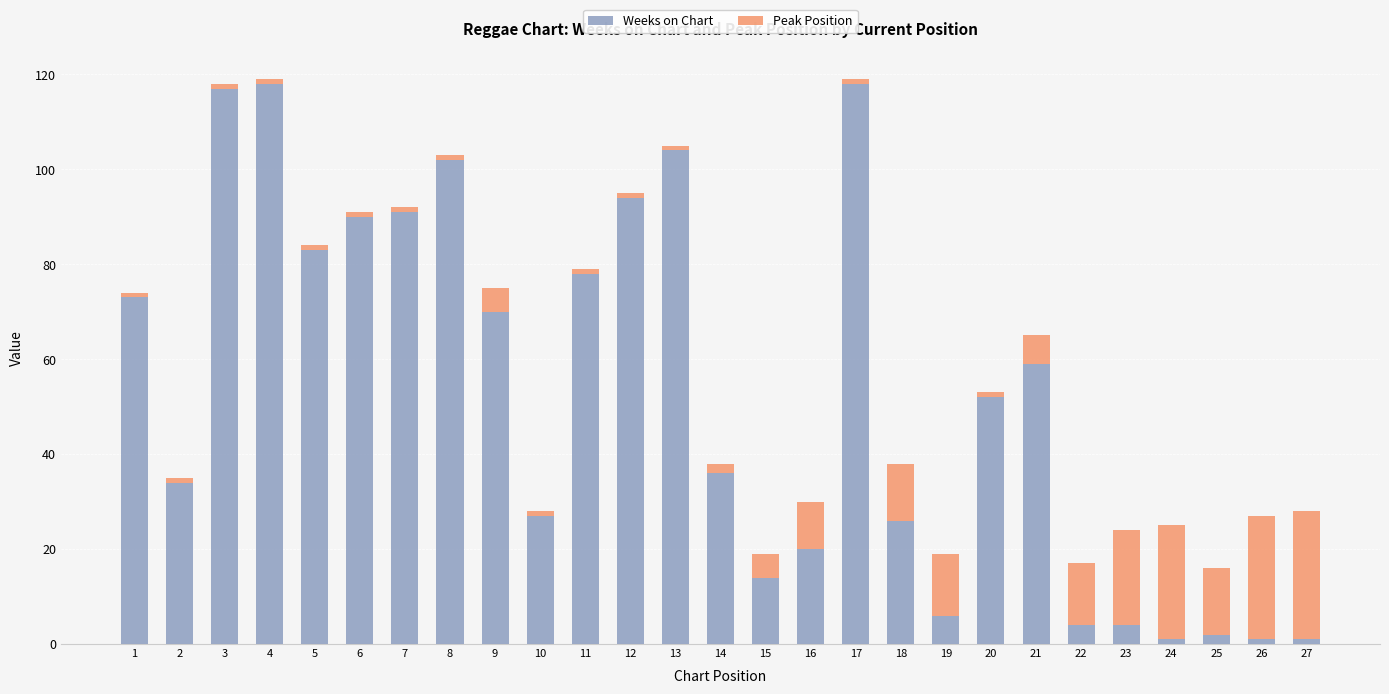

What is the highest value of the Weeks on Chart series?

118